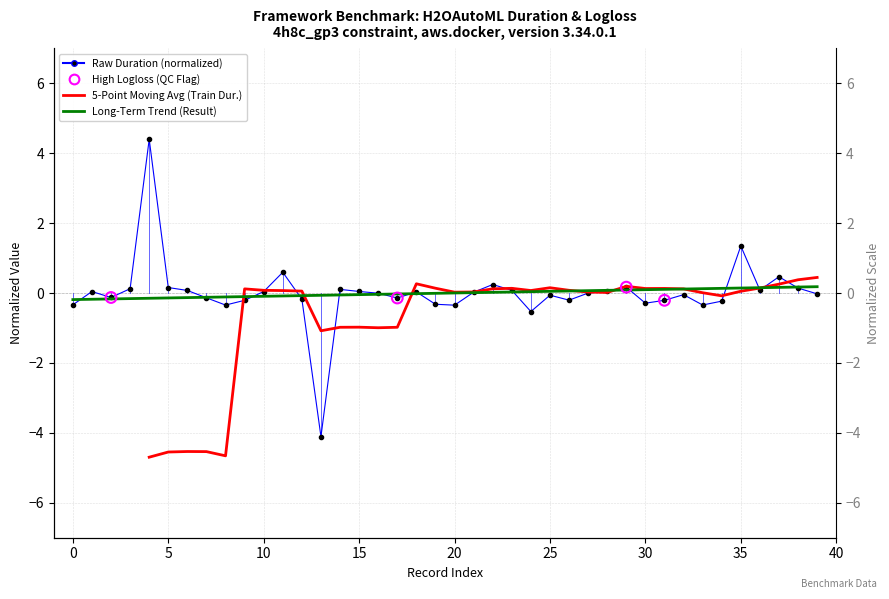

Between 15 and 26, which is larger?

15